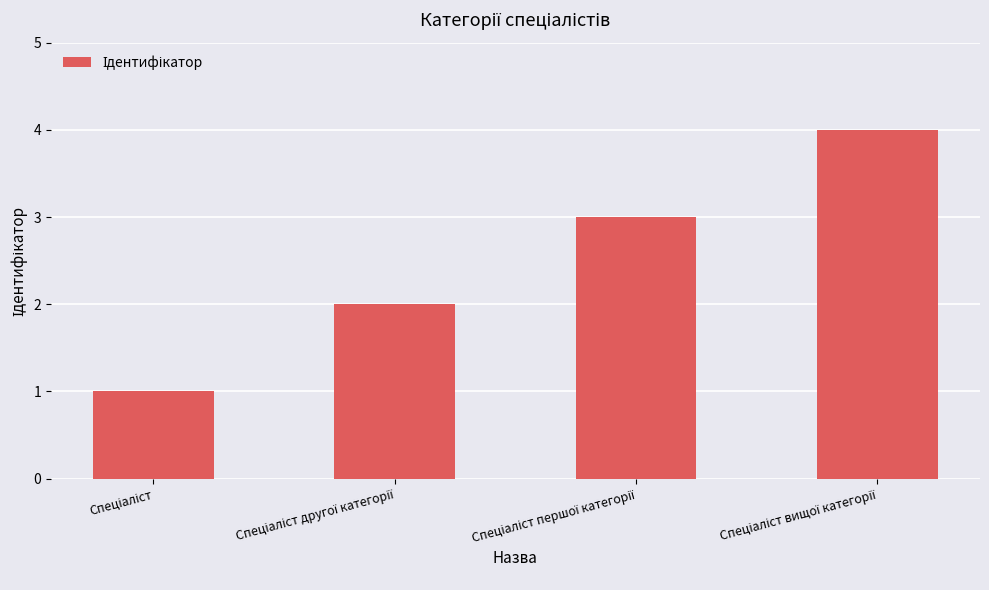

What is the maximum value shown in the chart?

4